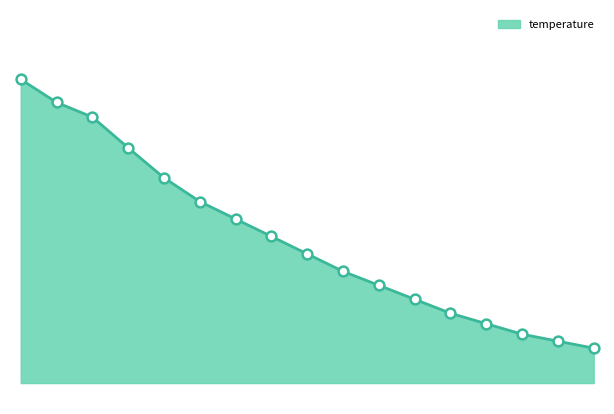

Is this an area chart (filled region under the line)?

Yes